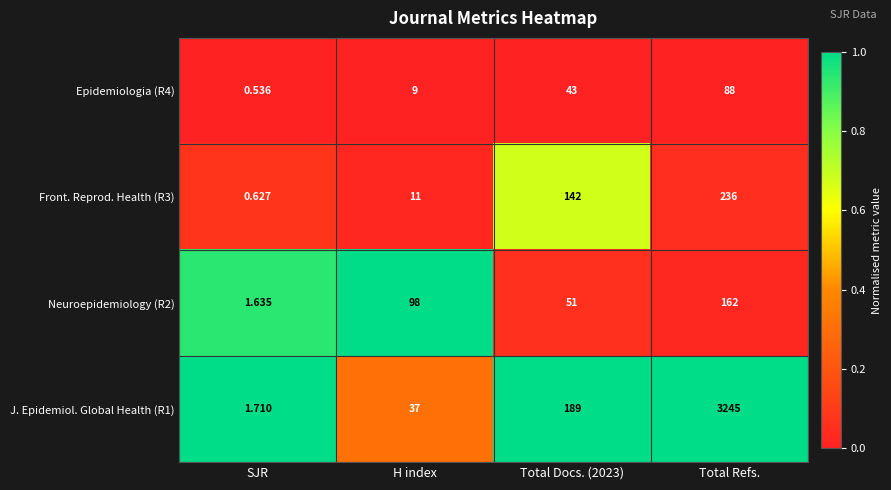

Is the value of J. Epidemiol. Global Health (R1) at SJR greater than the value of Epidemiologia (R4) at Total Docs. (2023)?

No